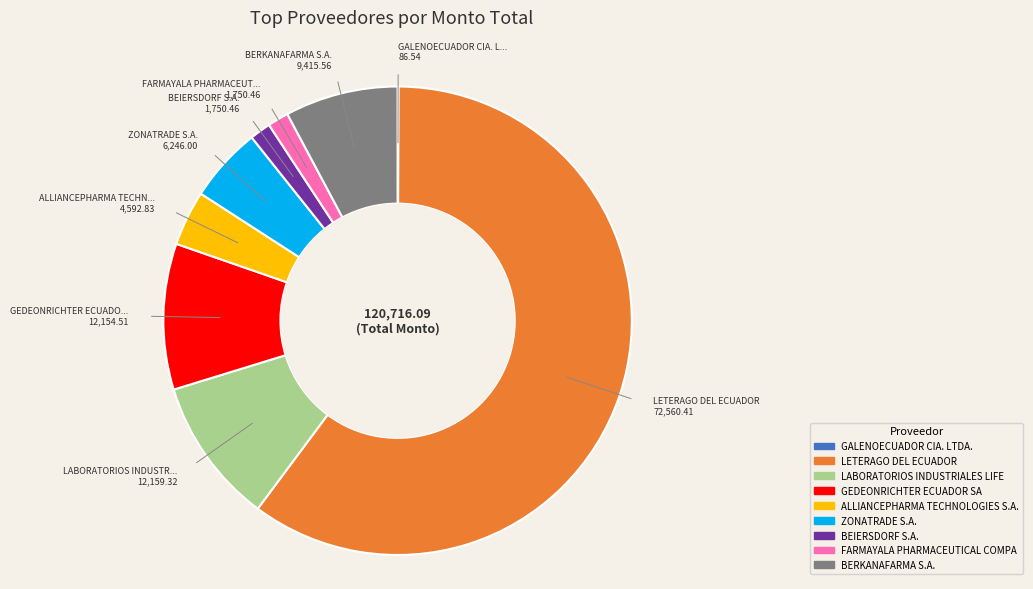

Which slice is the largest?

LETERAGO DEL ECUADOR